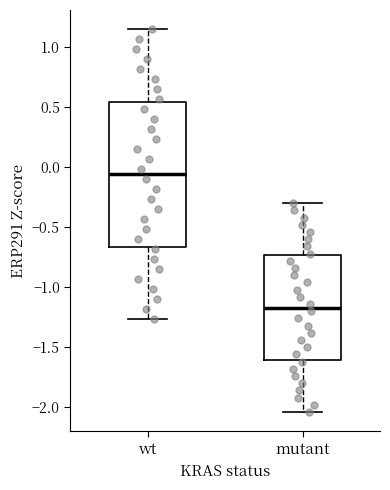

Reading left to right, read every box against the y-axis: the position of its median line, the range the box covers, and the ends of its whiskers. The values are not printed on the chart, so give them approximately, as read against the axis.

wt: median -0.05, box -0.65 to 0.55, whiskers -1.25 to 1.15
mutant: median -1.15, box -1.60 to -0.75, whiskers -2.05 to -0.30